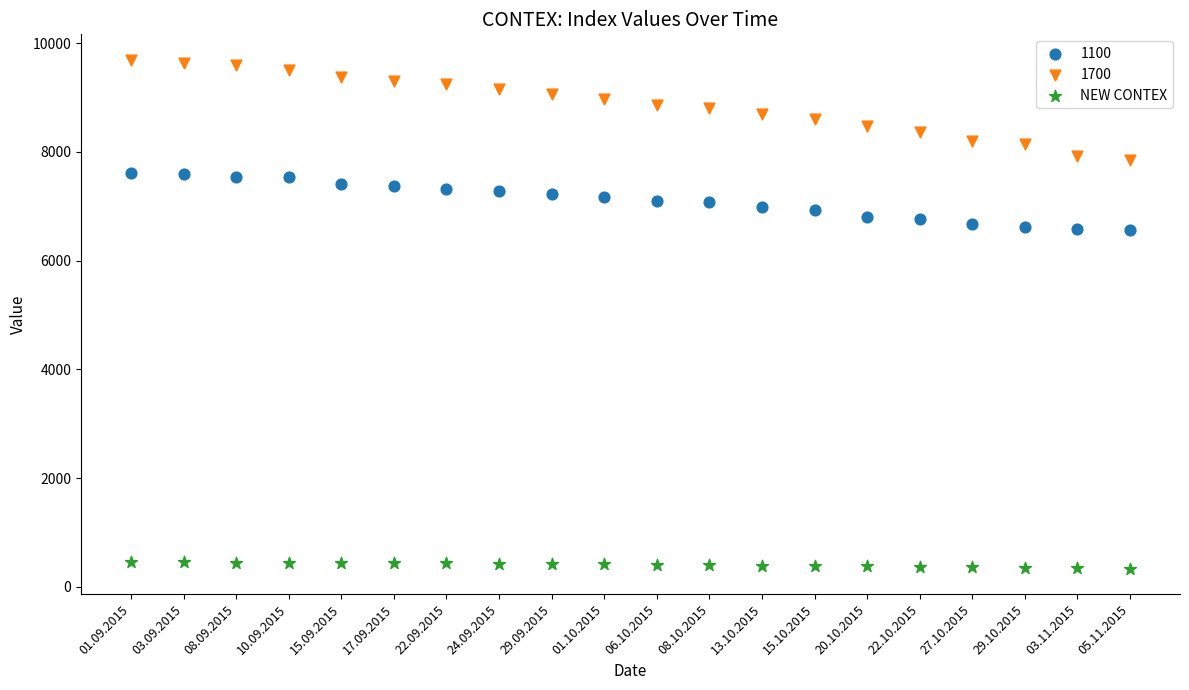

Which series reaches the minimum Y coordinate?

NEW CONTEX